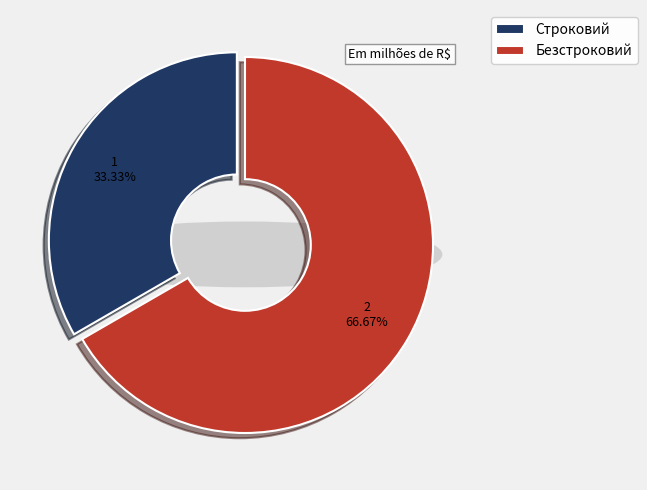

Between Строковий and Безстроковий, which is larger?

Безстроковий